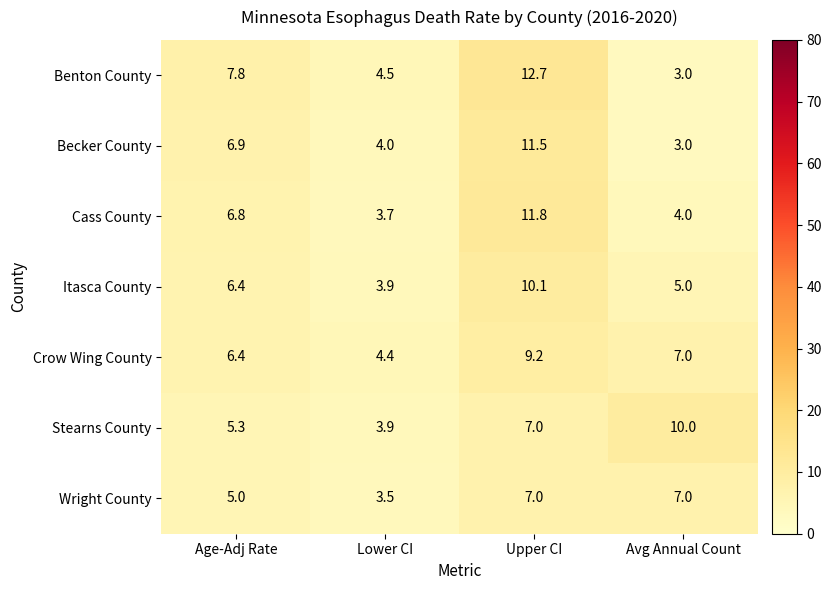

Is it true that Itasca County equals 5.0 at Avg Annual Count?

True